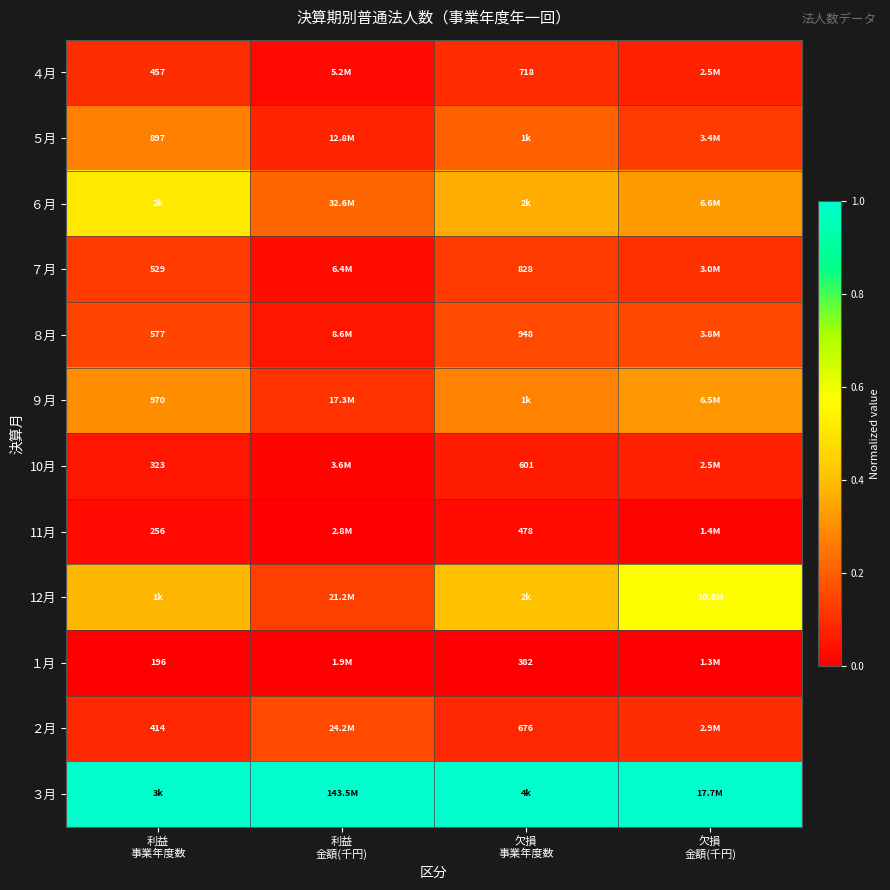

Is the value of ７月 at 欠損 金額(千円) greater than the value of ３月 at 欠損 事業年度数?

No